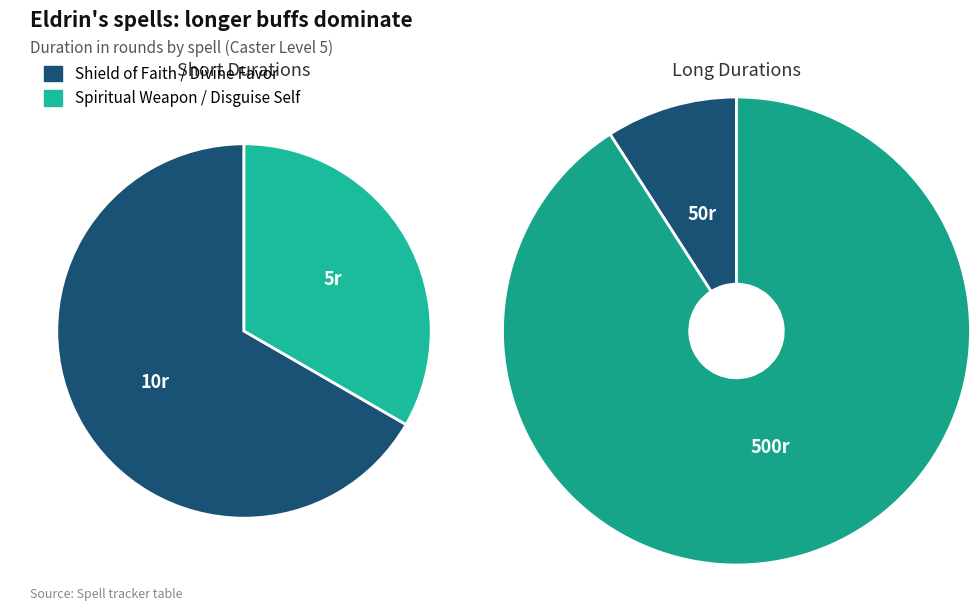

Count the number of slices in the pie.

4